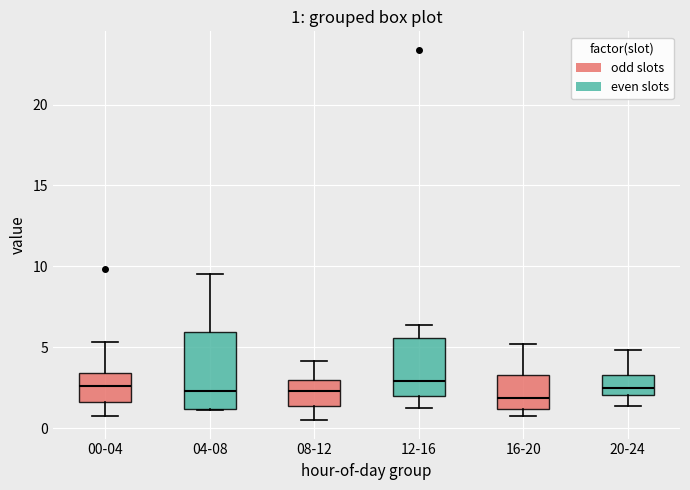

Comparing the boxes themselves (not the whiskers), which one is the tallest?

04-08